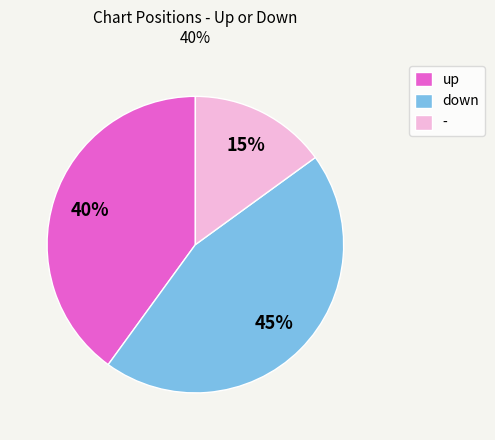

Is the sum of down and up greater than half?

Yes